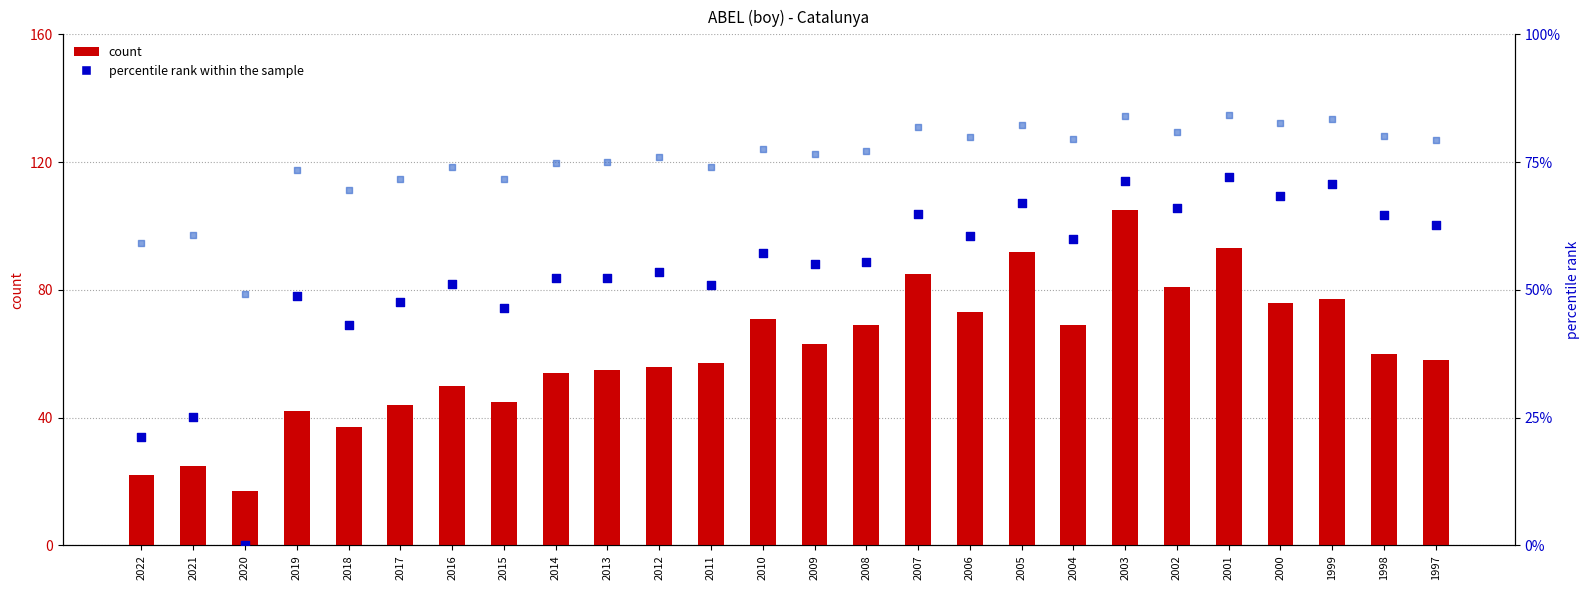

Which series has the widest spread of Y values?

count